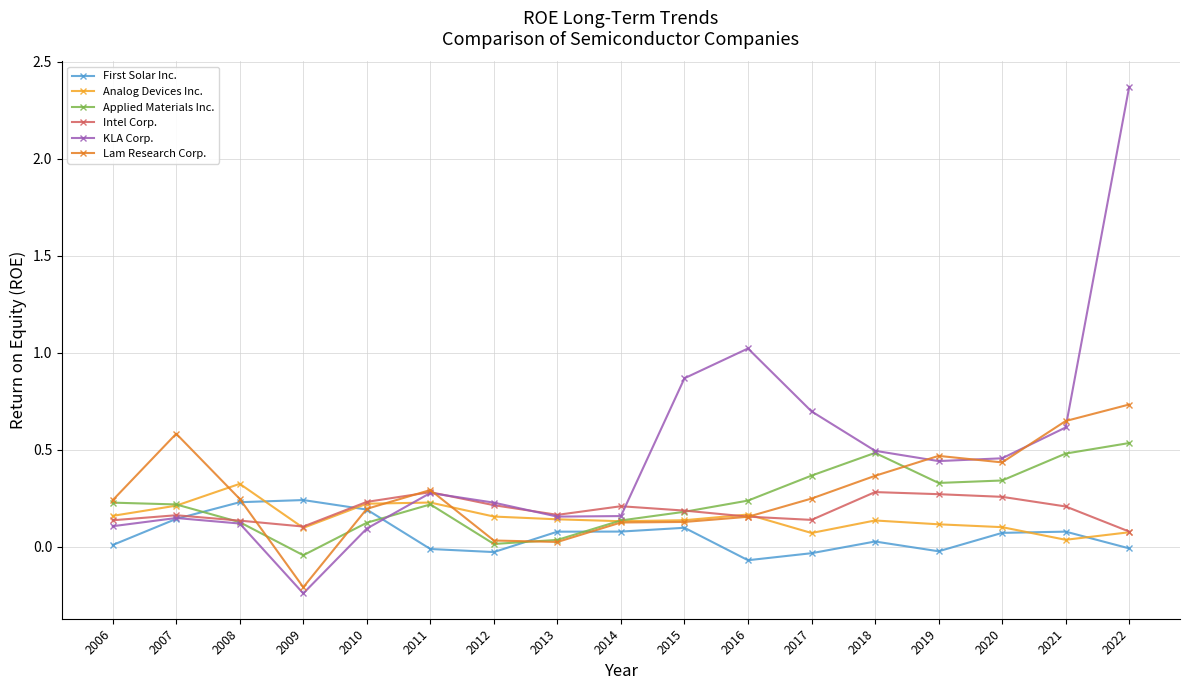

How many values in the Lam Research Corp. series exceed 0?

16